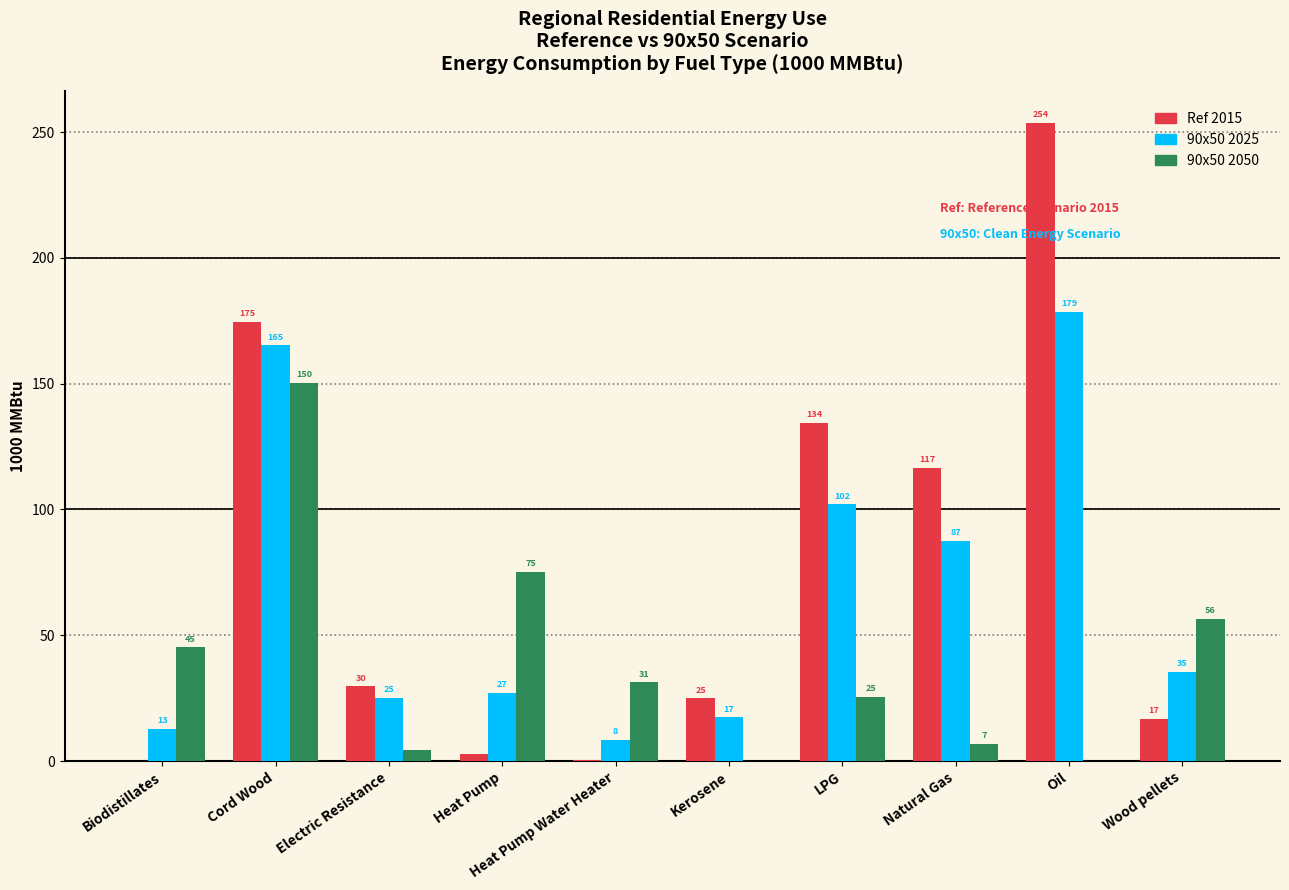

At which category is the sum across all series the highest?

Cord Wood